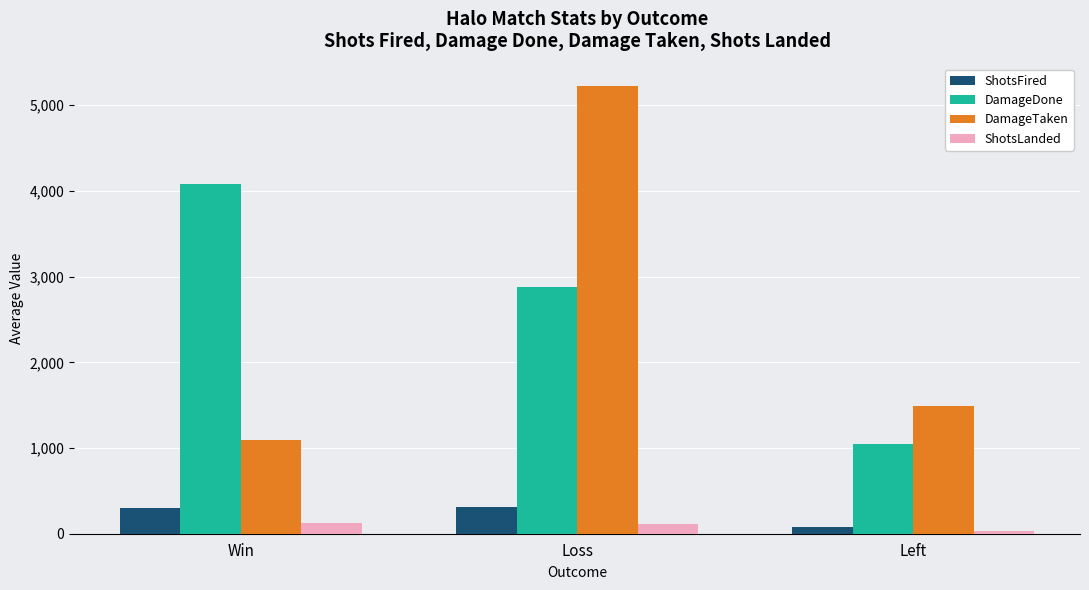

Which series has the widest spread of values?

DamageTaken